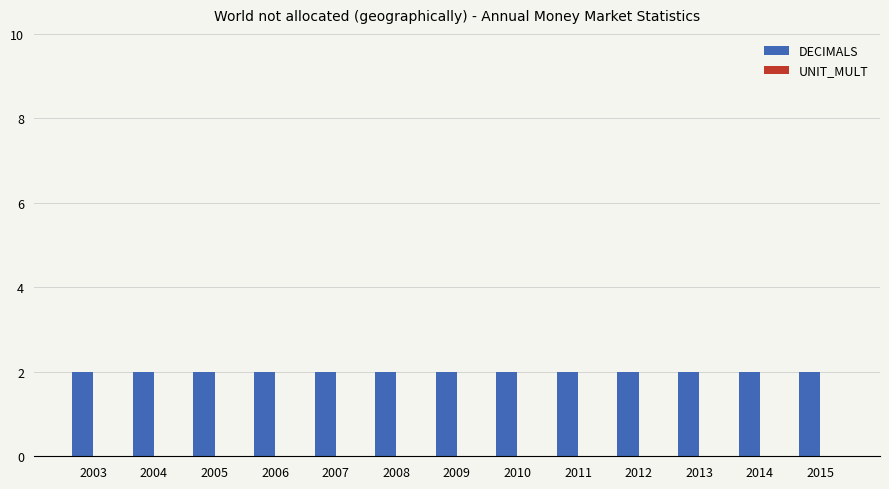

Which series has the largest total across all categories?

DECIMALS